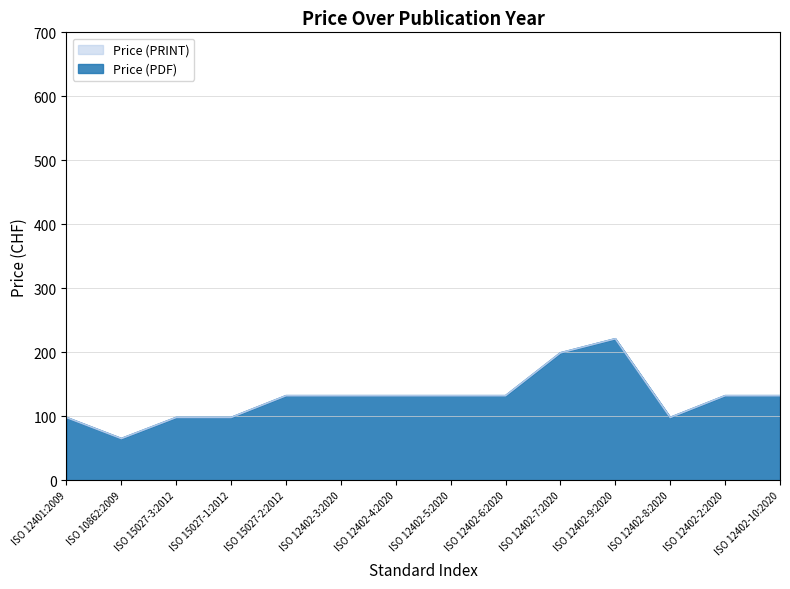

Which series has the largest total across all categories?

Price (PDF)